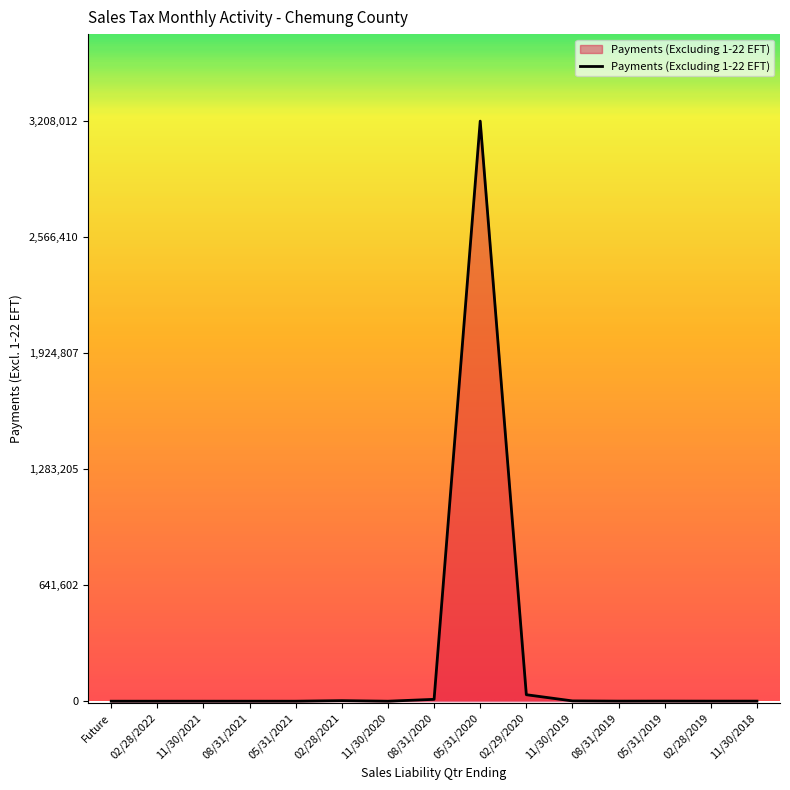

What value does the data have at 02/28/2021?

3012.0